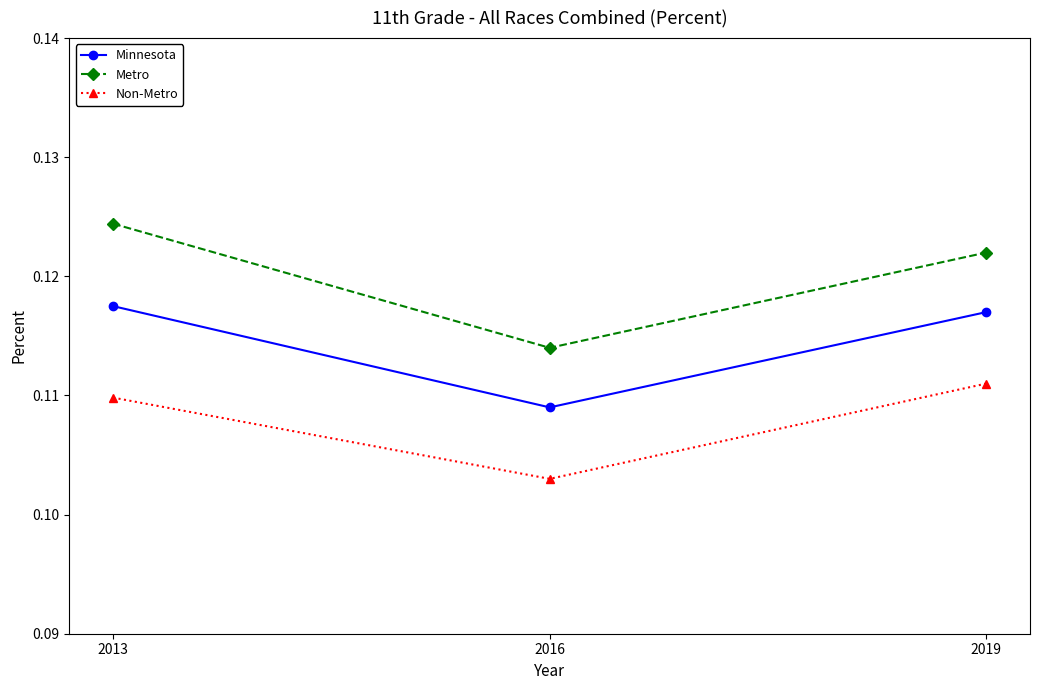

Which category has the lowest value across all series?

2016